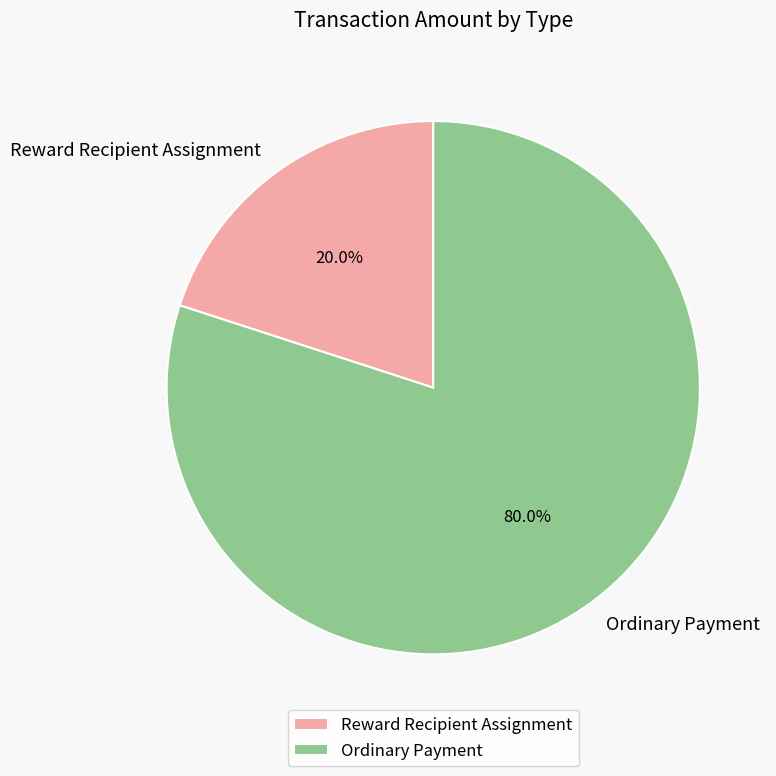

Which category accounts for the majority?

Ordinary Payment